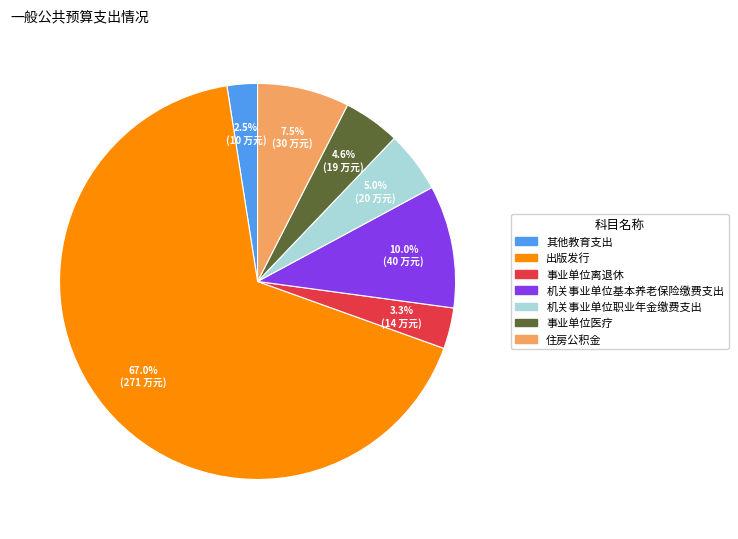

How many slices are in this pie chart?

7